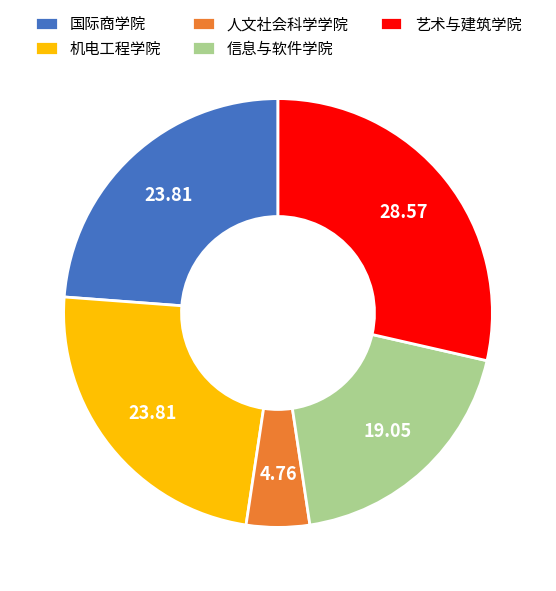

What is the ratio of the value at 艺术与建筑学院 to the value at 人文社会科学学院?

6.0